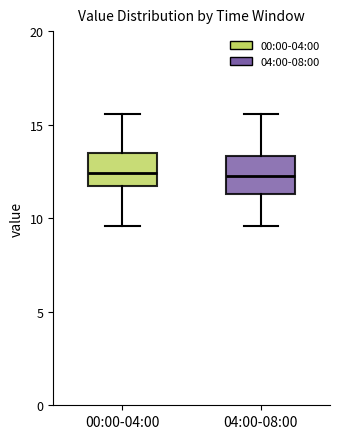

Reading left to right, transcribe this box plot: for each box, give where its median line is, the range the box spans, and where its two whiskers end, as read against the y-axis. The values are not printed on the chart, so give them approximately, as read against the axis.

00:00-04:00: median 12.5, box 11.5 to 13.5, whiskers 9.5 to 15.5
04:00-08:00: median 12.5, box 11.5 to 13.5, whiskers 9.5 to 15.5